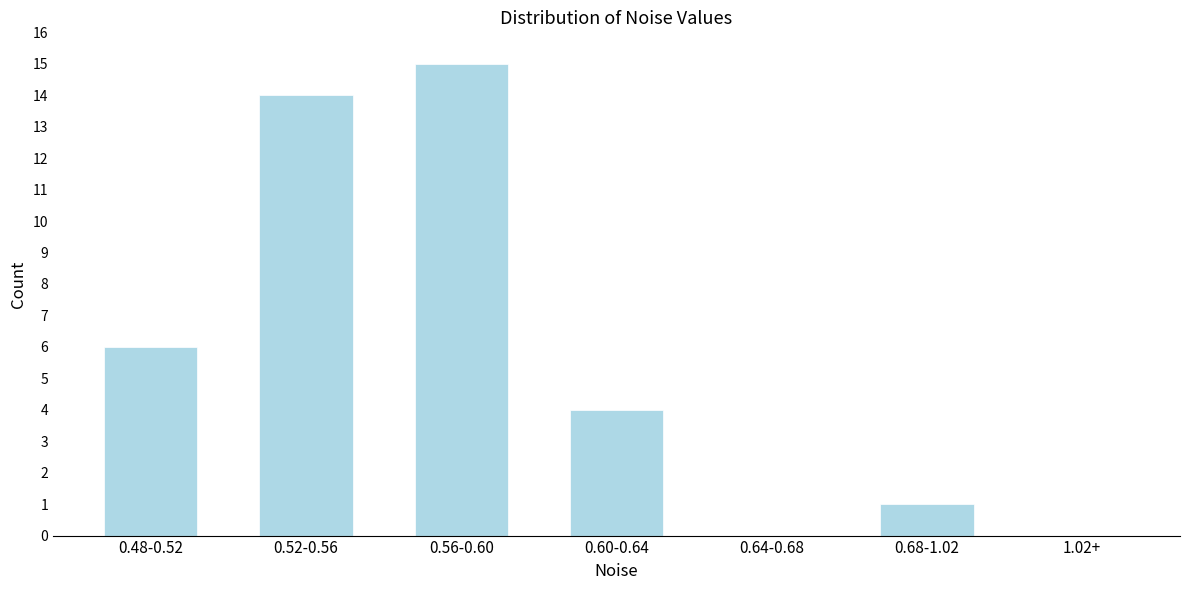

Reading right to left, extract all data points from this chart.

1.02+=0	0.68-1.02=1	0.64-0.68=0	0.60-0.64=4	0.56-0.60=15	0.52-0.56=14	0.48-0.52=6